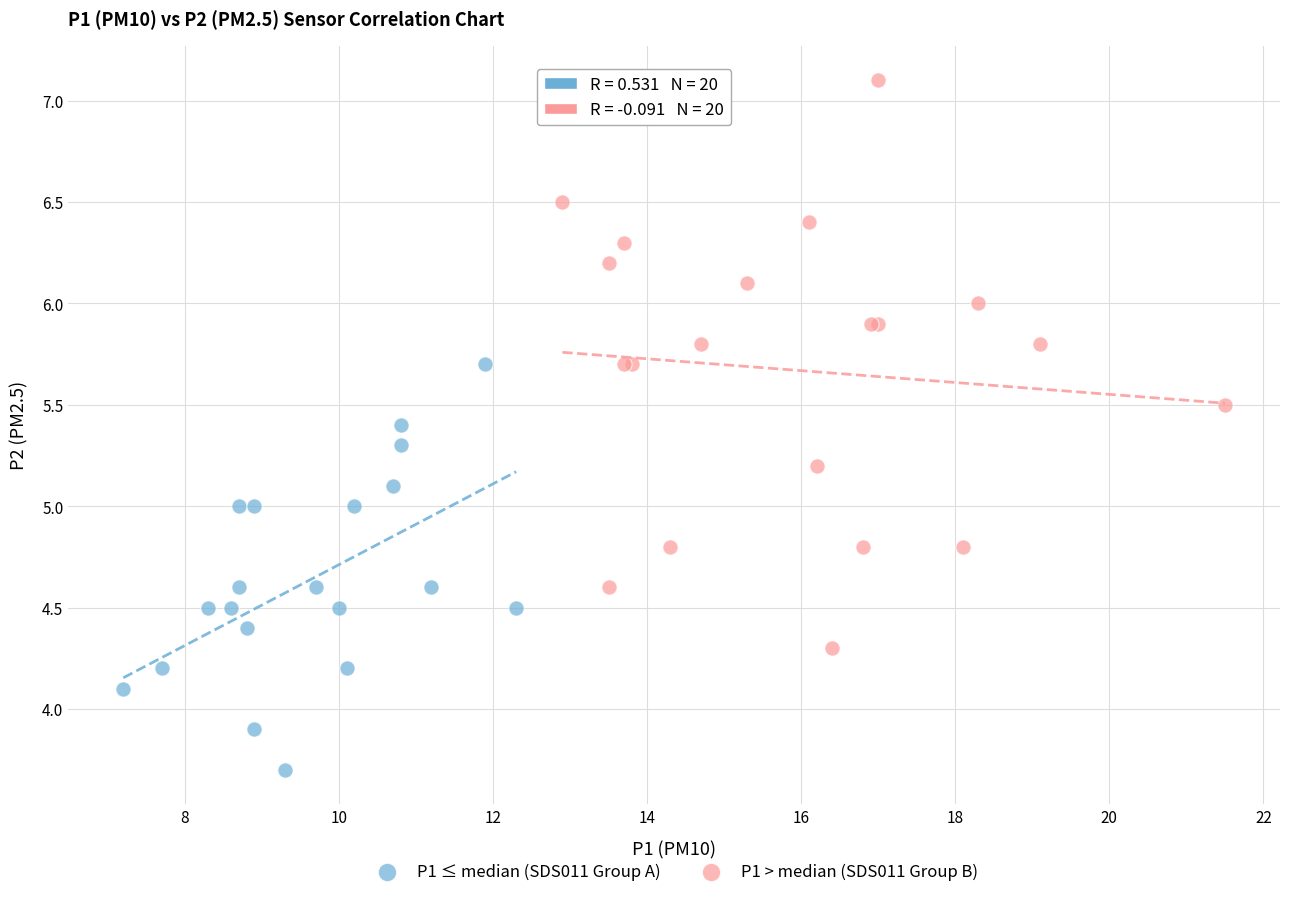

Which series contains the lowest Y value?

P1 ≤ median (SDS011 Group A)